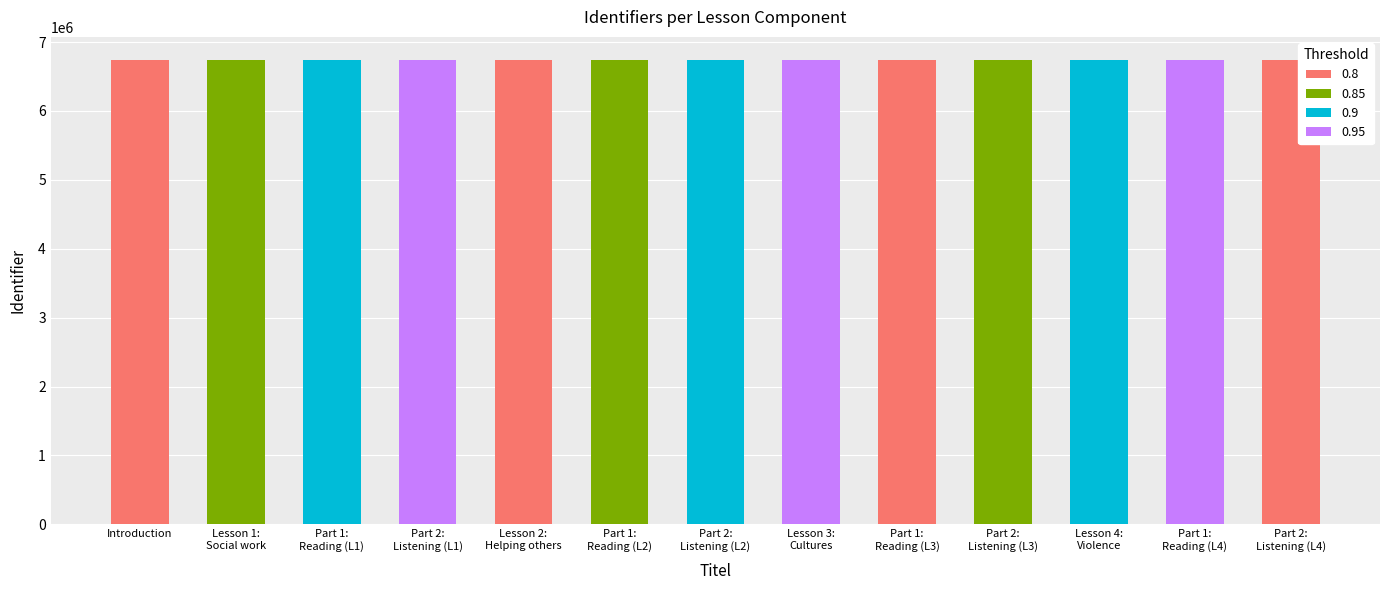

How many values are below 6738166?

6